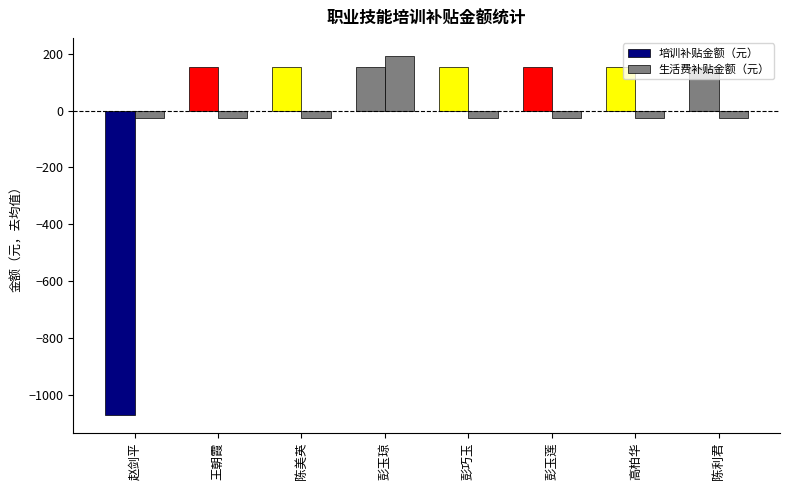

How many values in 培训补贴金额（元） are below zero?

1